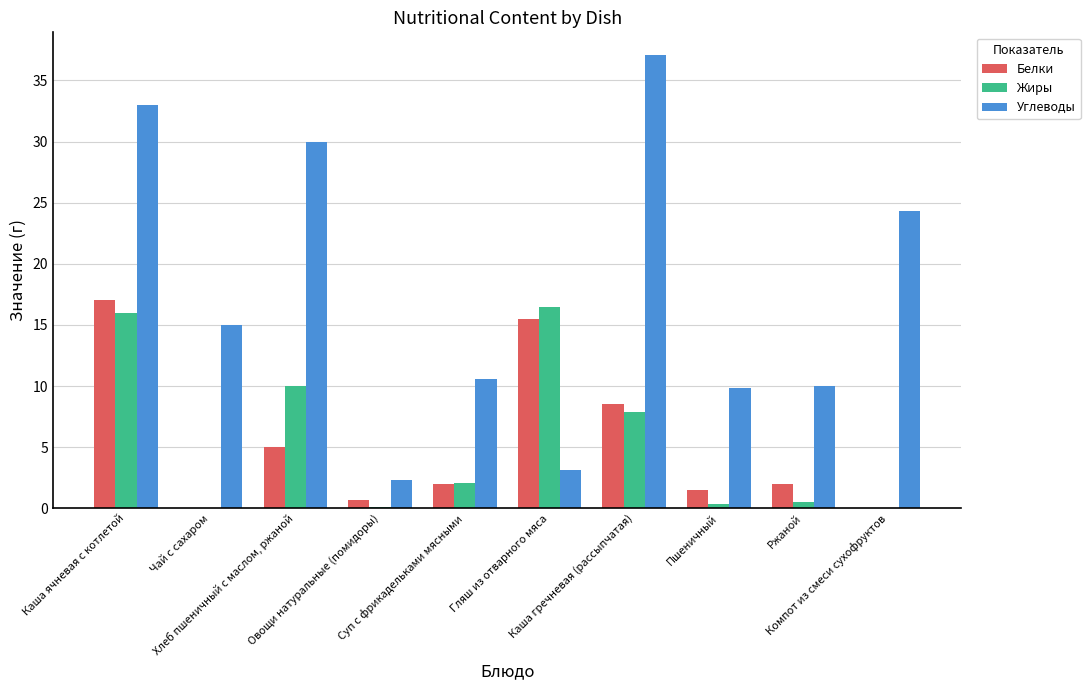

What is the maximum value shown in the chart?

37.1